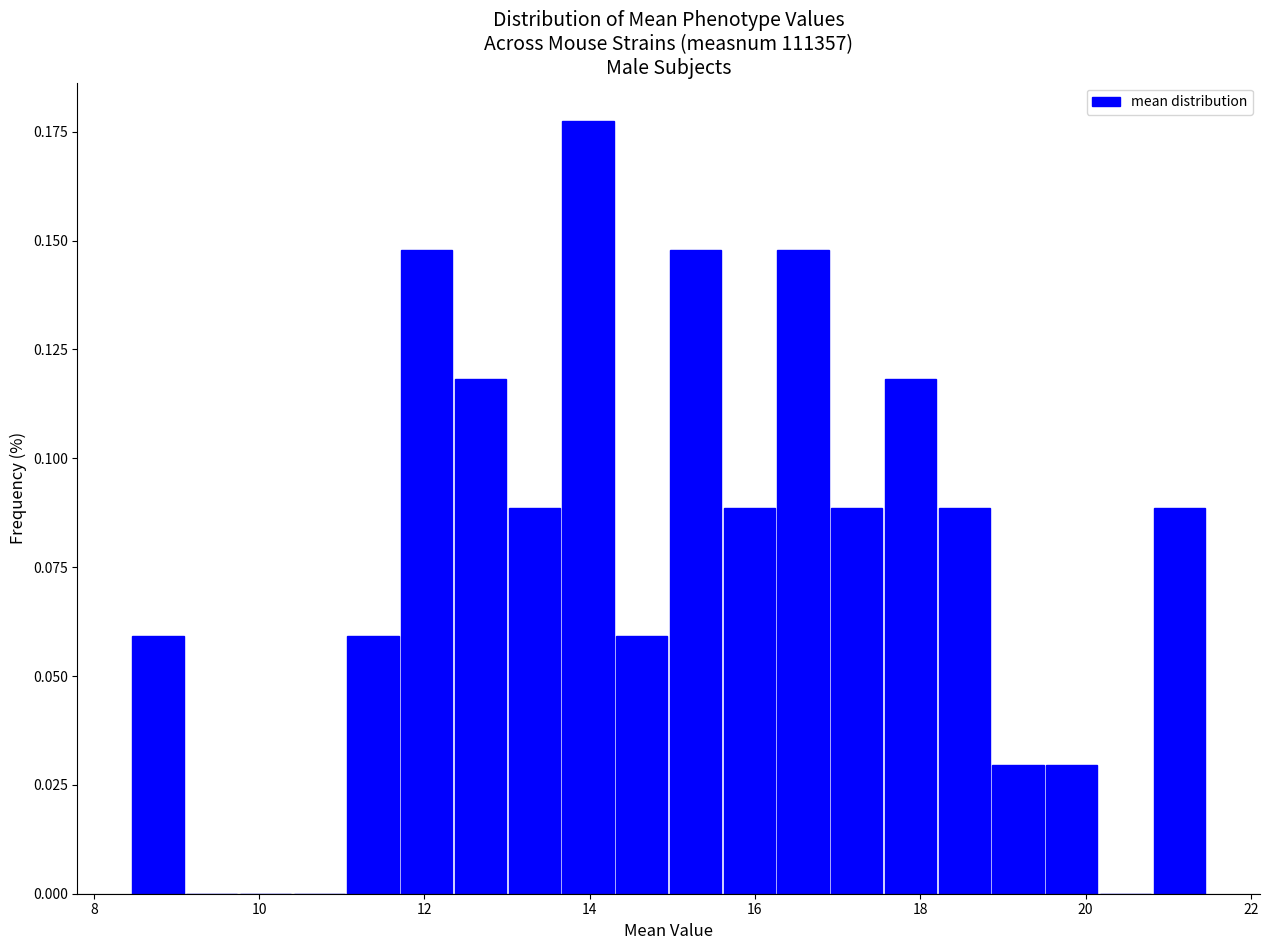

Read against the x-axis, roughly where is the centre of the tallest bar?

14.0